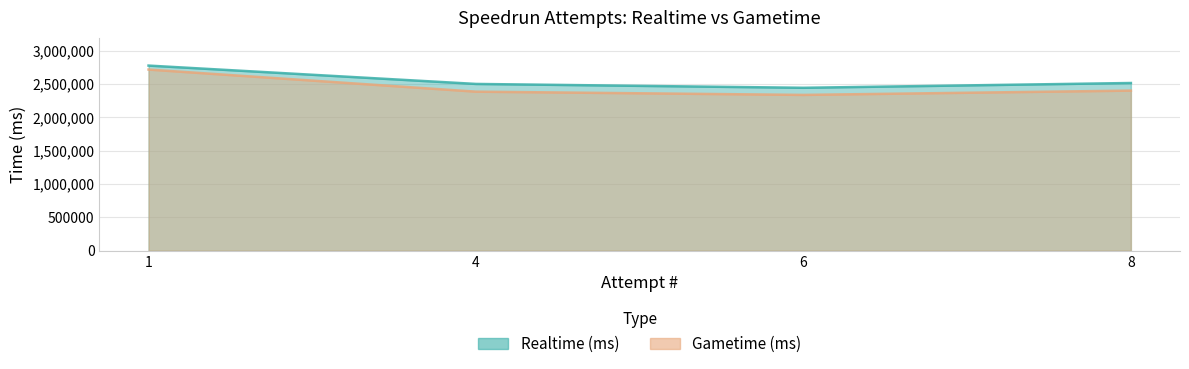

List the series in order of their peak value, highest first.

Realtime (ms), Gametime (ms)